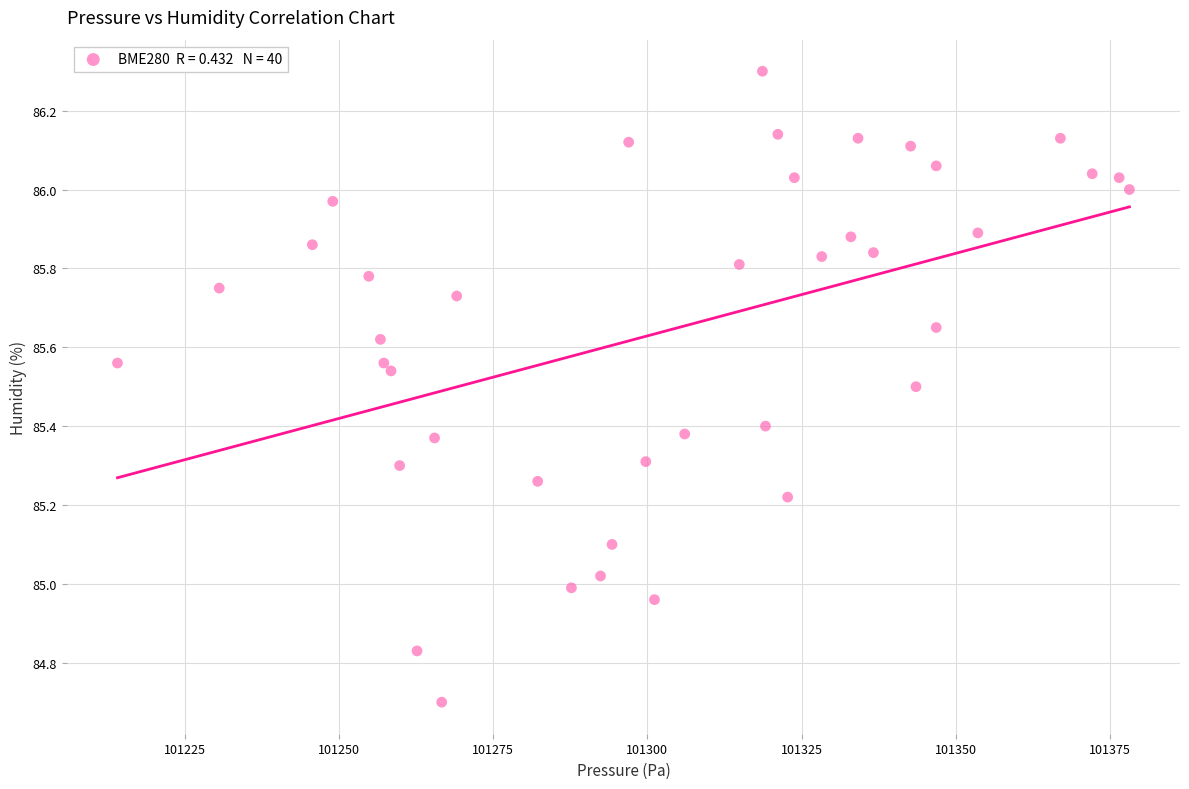

What is the range of Y values (max minus min)?

1.6